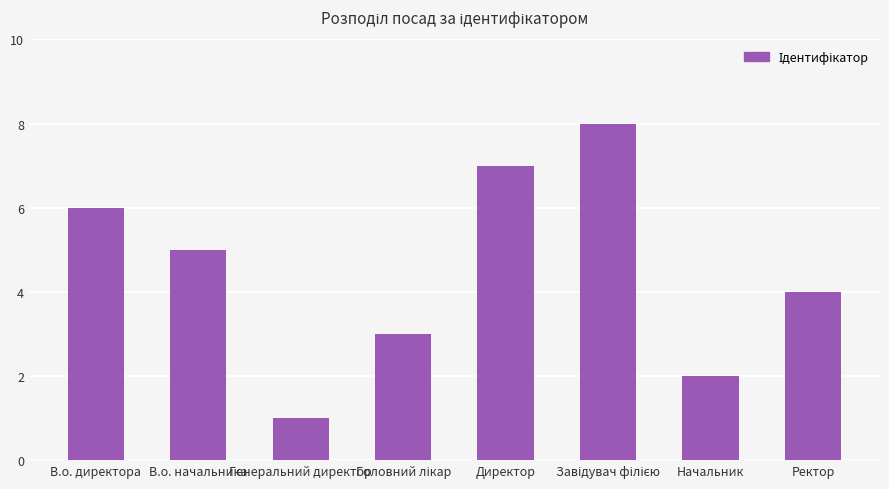

What is the difference between the second highest and minimum values?

6